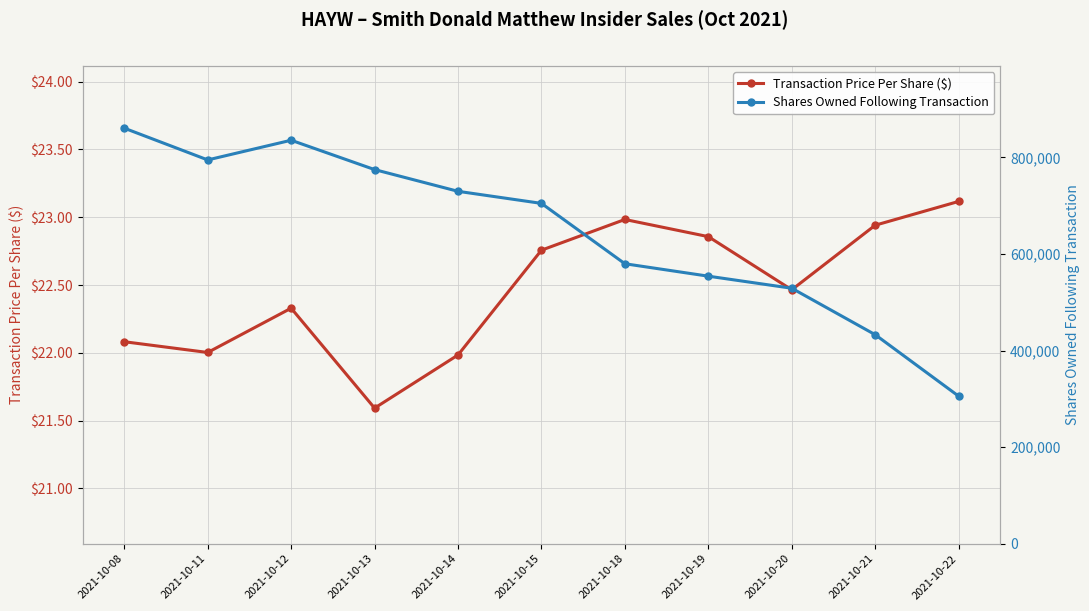

At which category is the sum across all series the highest?

2021-10-08